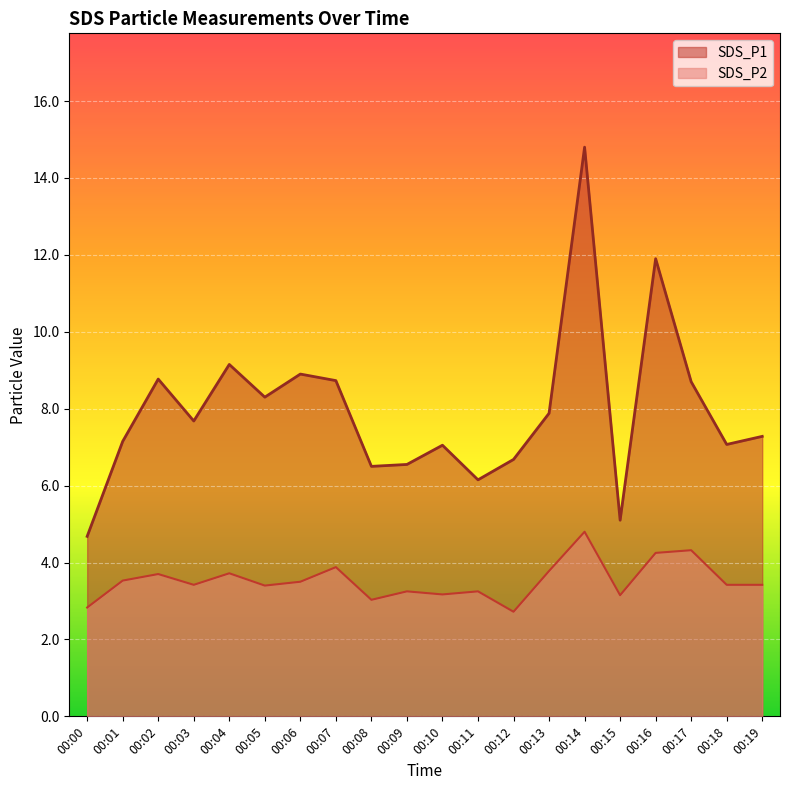

How many categories are shown in the chart?

20